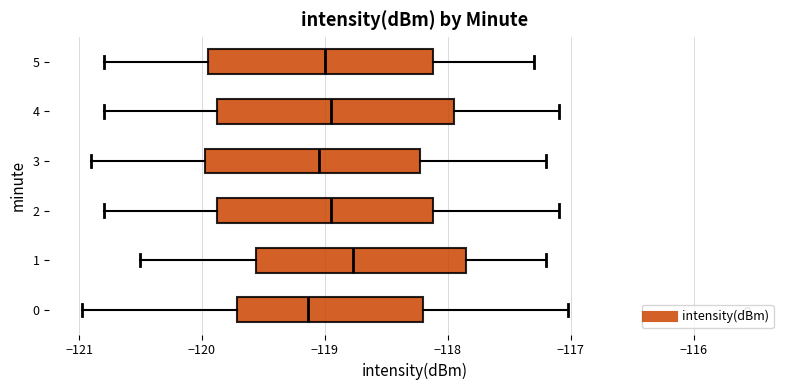

Reading bottom to top, read every box against the x-axis: the position of its median line, the range the box covers, and the ends of its whiskers. The values are not printed on the chart, so give them approximately, as read against the axis.

0: median -119.1, box -119.7 to -118.2, whiskers -121.0 to -117.0
1: median -118.8, box -119.6 to -117.8, whiskers -120.5 to -117.2
2: median -118.9, box -119.9 to -118.1, whiskers -120.8 to -117.1
3: median -119.0, box -120.0 to -118.2, whiskers -120.9 to -117.2
4: median -118.9, box -119.9 to -117.9, whiskers -120.8 to -117.1
5: median -119.0, box -119.9 to -118.1, whiskers -120.8 to -117.3